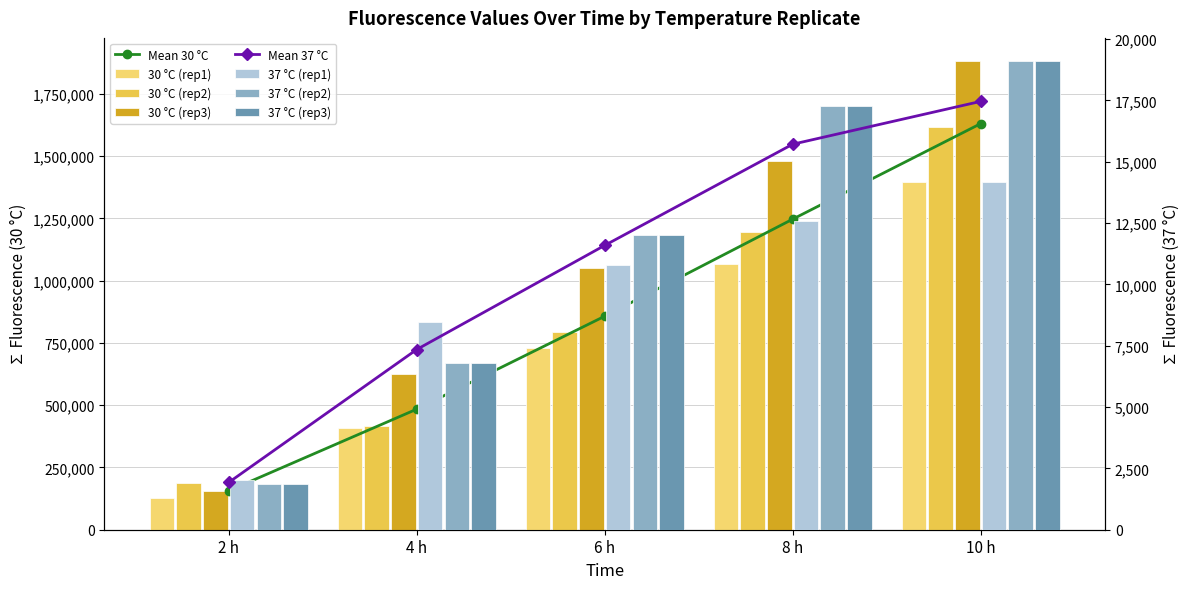

What is the difference between the highest and lowest values at 6 h?

1039565.9